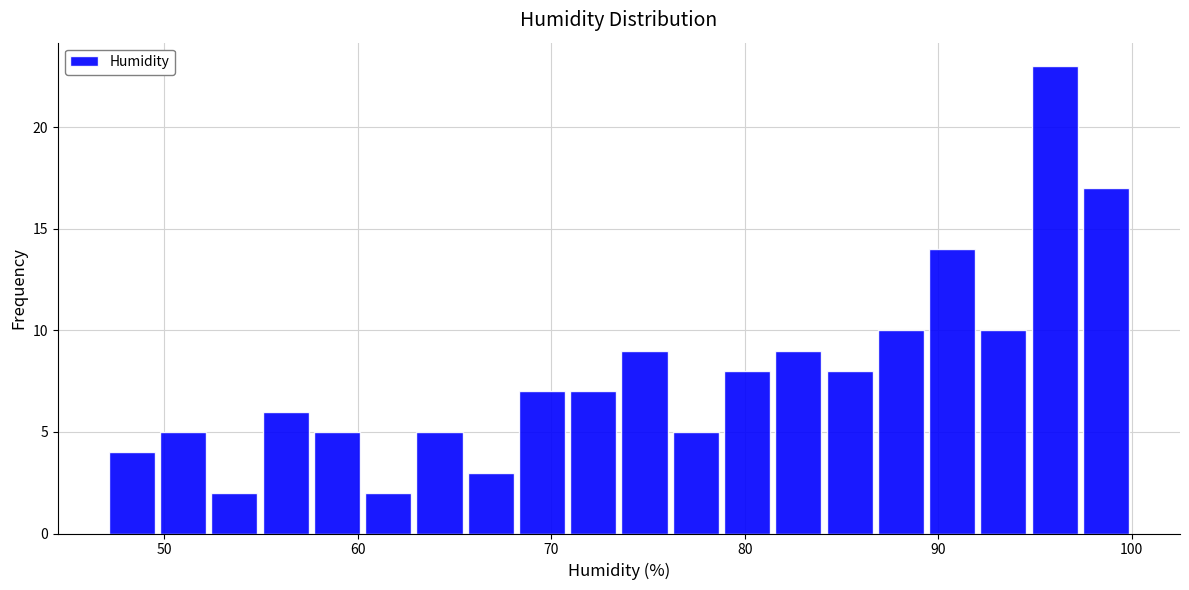

Around what value on the x-axis is the tallest bar? Give the approximate position of its centre, as read against the axis.

96